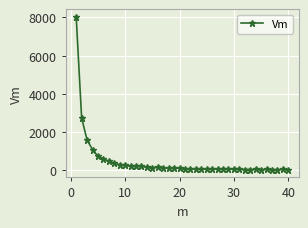

What is the sum of all values?

18547